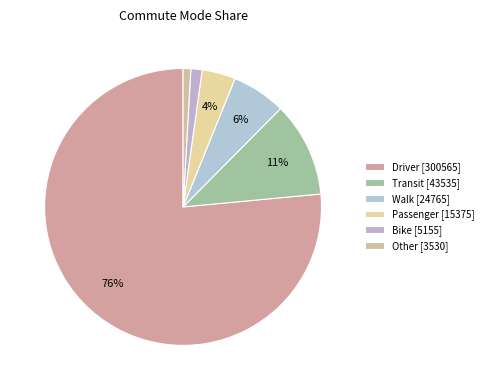

Which category accounts for the majority?

Driver